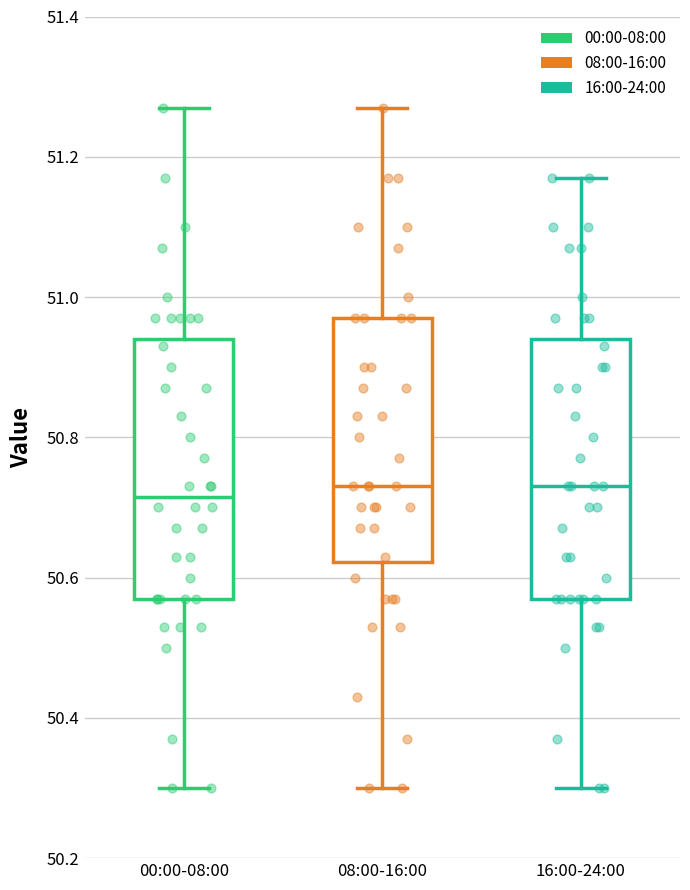

Reading left to right, read every box against the y-axis: the position of its median line, the range the box covers, and the ends of its whiskers. The values are not printed on the chart, so give them approximately, as read against the axis.

00:00-08:00: median 50.72, box 50.58 to 50.94, whiskers 50.30 to 51.28
08:00-16:00: median 50.74, box 50.62 to 50.98, whiskers 50.30 to 51.28
16:00-24:00: median 50.74, box 50.58 to 50.94, whiskers 50.30 to 51.18